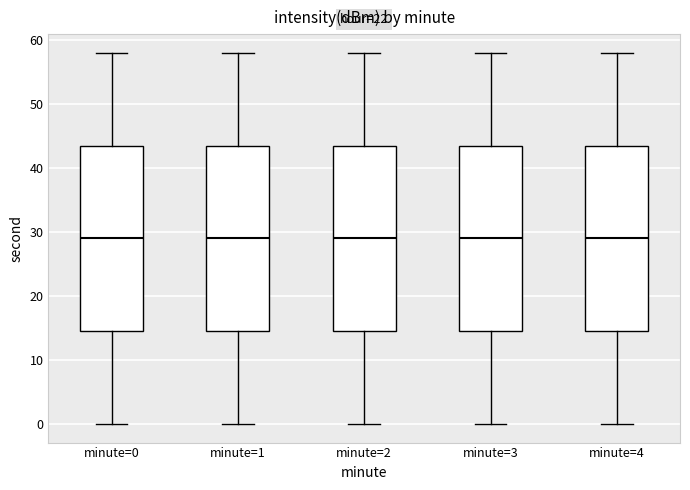

Reading left to right, read every box against the y-axis: the position of its median line, the range the box covers, and the ends of its whiskers. The values are not printed on the chart, so give them approximately, as read against the axis.

minute=0: median 29, box 15 to 44, whiskers 0 to 58
minute=1: median 29, box 15 to 44, whiskers 0 to 58
minute=2: median 29, box 15 to 44, whiskers 0 to 58
minute=3: median 29, box 15 to 44, whiskers 0 to 58
minute=4: median 29, box 15 to 44, whiskers 0 to 58